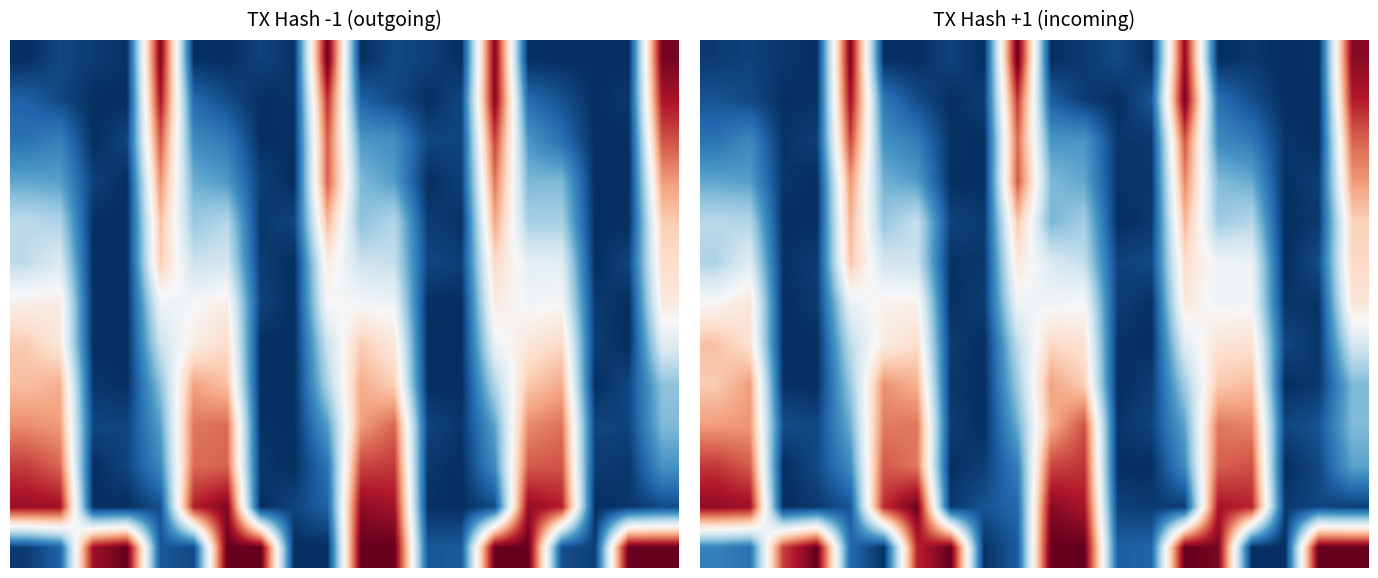

What is the difference between the highest and lowest values at 18?

1.0